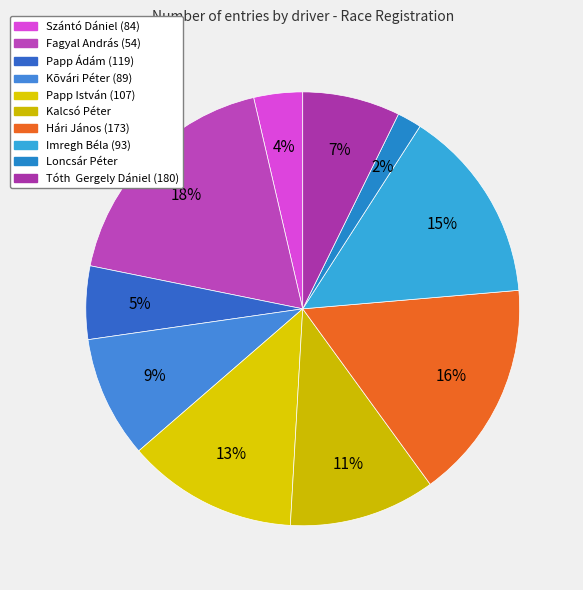

Which has a higher value, Loncsár Péter or Kalcsó Péter?

Kalcsó Péter